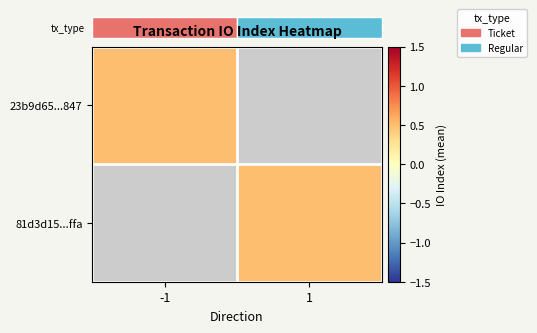

Between -1 and 1, which series saw the biggest shift?

23b9d65fcf06f9daa09f933c695ab3ee693f847